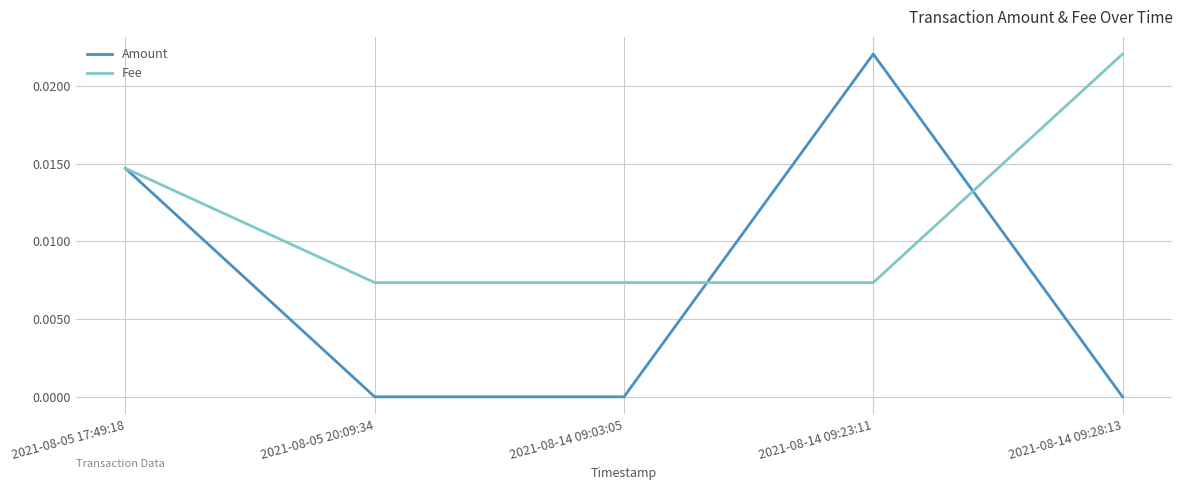

List the series in order of their overall mean, highest first.

Fee, Amount